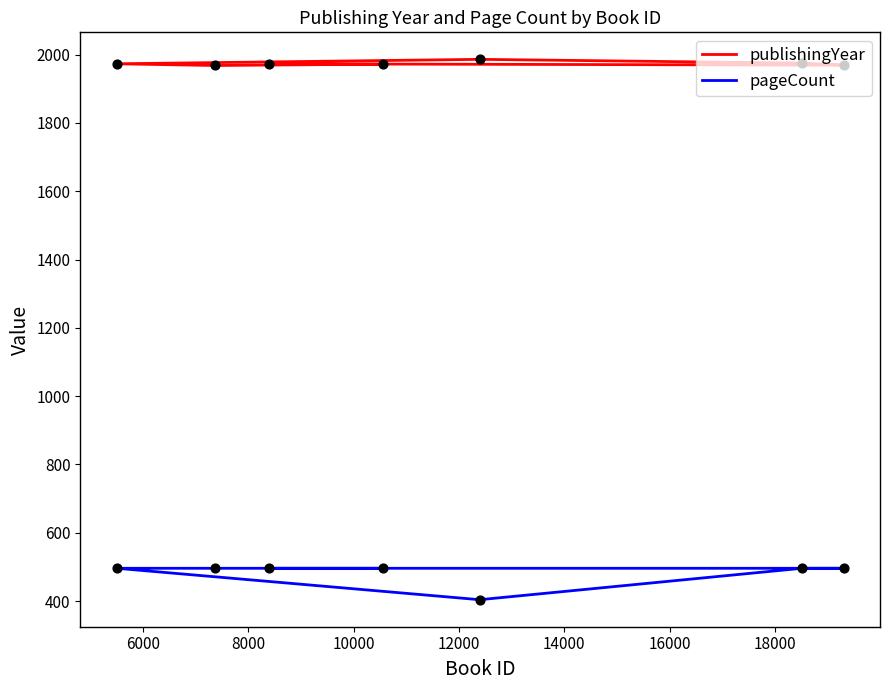

What is the total value across all series at 8000?

2471